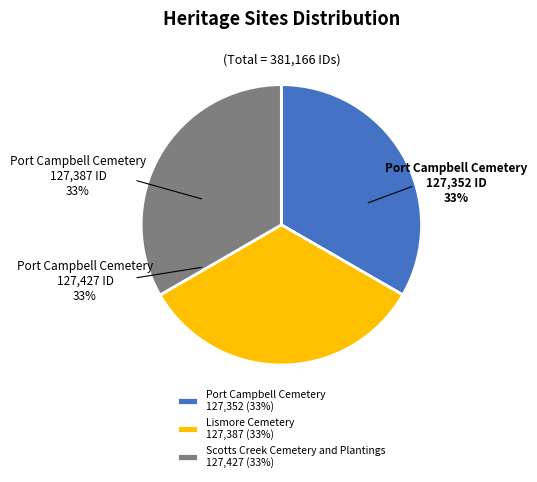

The Scotts Creek Cemetery and Plantings 127,427 (33%) slice represents 33% of the pie. True or false?

True